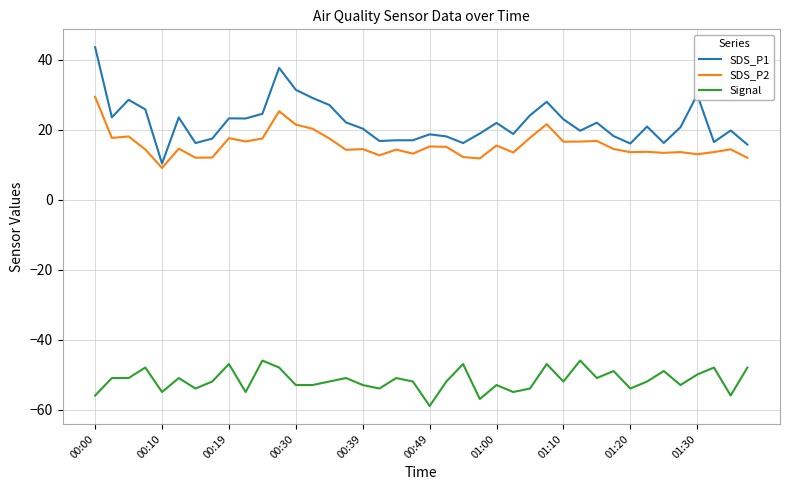

True or false: SDS_P1 and SDS_P2 cross at least once.

False